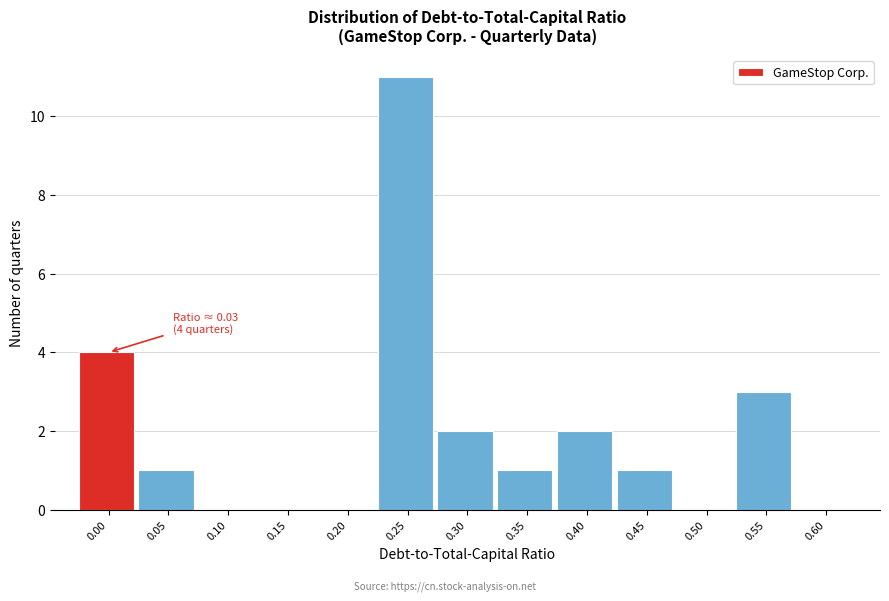

Reading left to right, list all the values displayed in this chart.

0.00=4	0.05=1	0.10=0	0.15=0	0.20=0	0.25=11	0.30=2	0.35=1	0.40=2	0.45=1	0.50=0	0.55=3	0.60=0